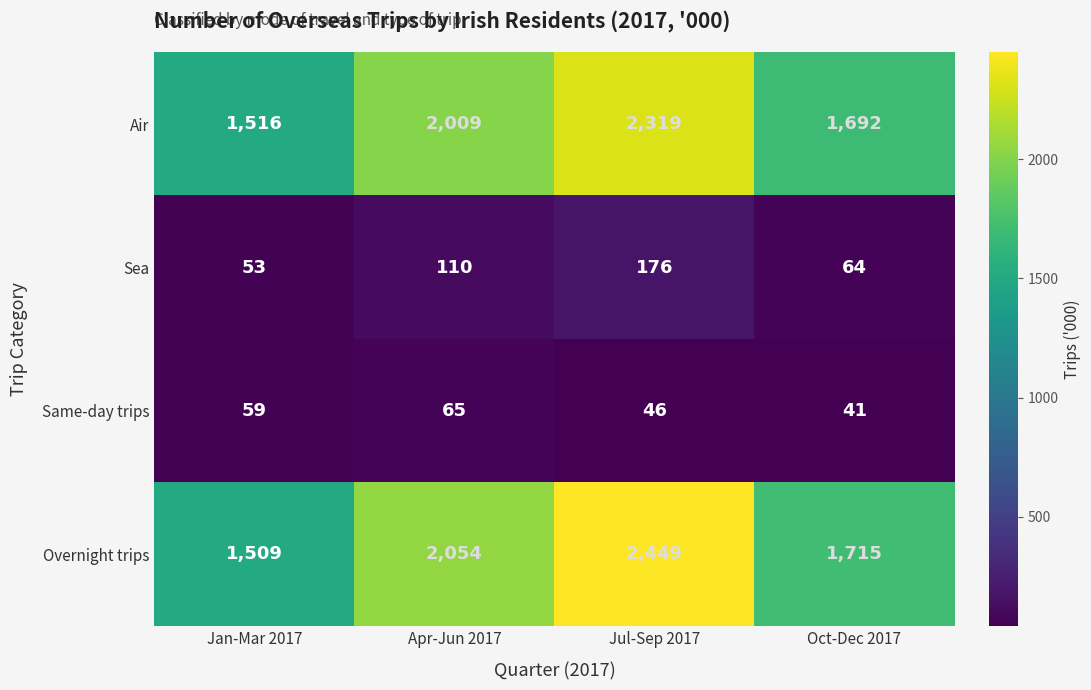

What is the difference between the second highest and minimum values in the Same-day trips series?

18